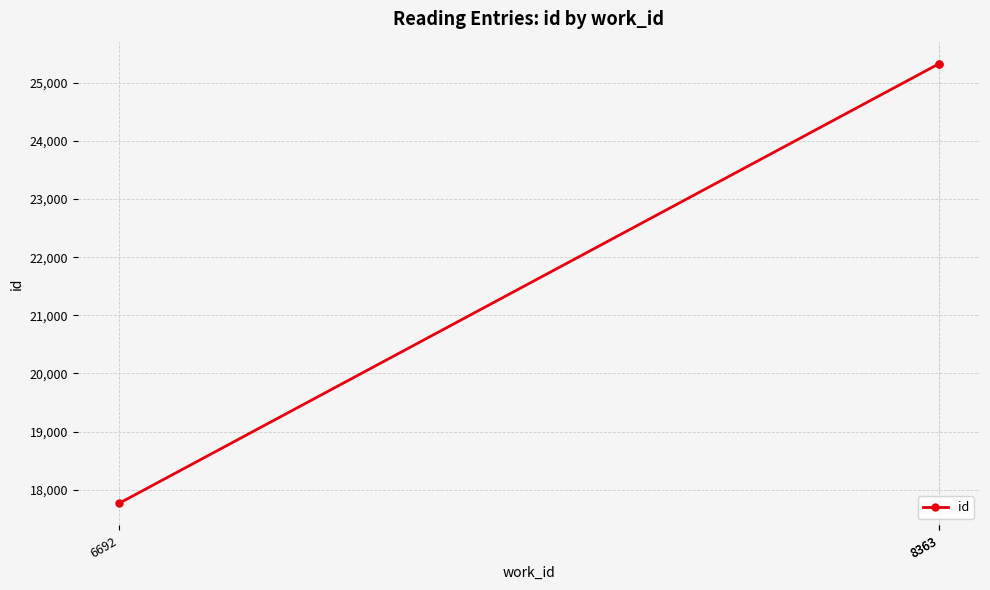

What is the minimum value shown in the chart?

17764